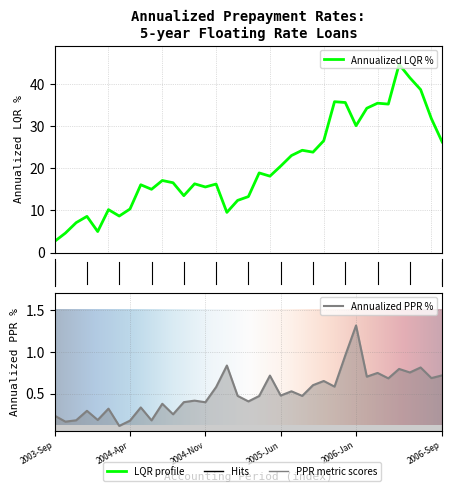

In Annualized LQR %, how many points are lower than both neighbors (excluding endpoints)?

10